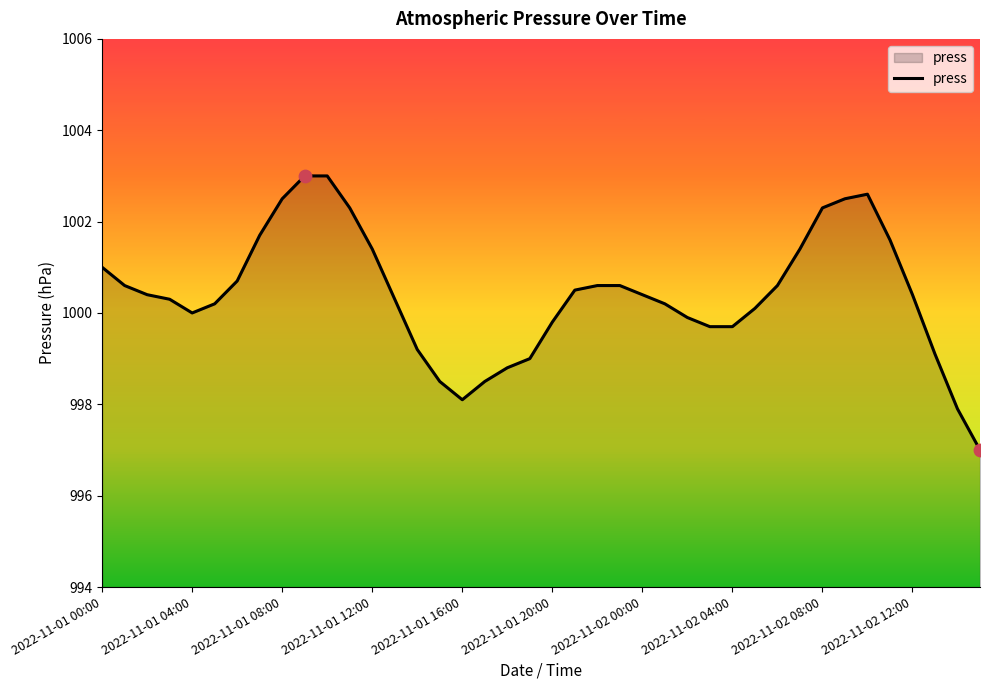

What is the difference between the maximum and minimum values?

6.0